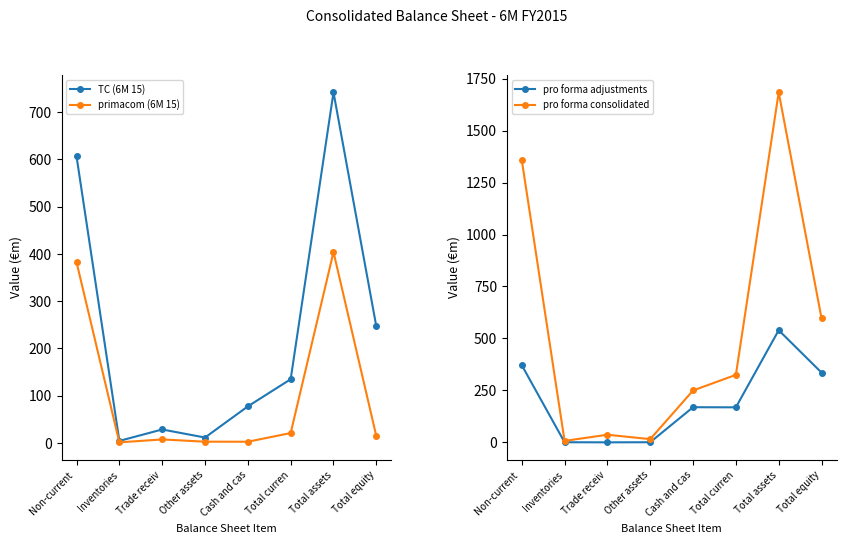

List the series in order of their peak value, highest first.

pro forma consolidated, TC (6M 15), pro forma adjustments, primacom (6M 15)